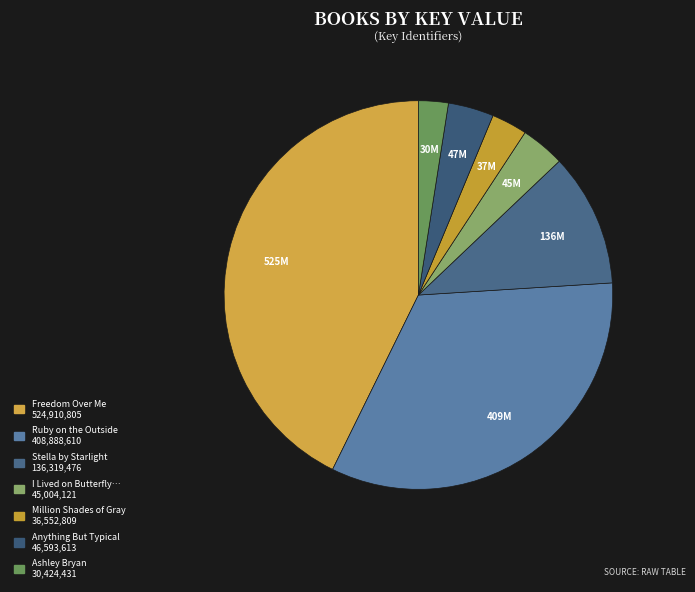

Rank the categories by value from lowest to highest.

Ashley Bryan, Million Shades of Gray, I Lived on Butterfly Hill, Anything But Typical, Stella by Starlight, Ruby on the Outside, Freedom Over Me